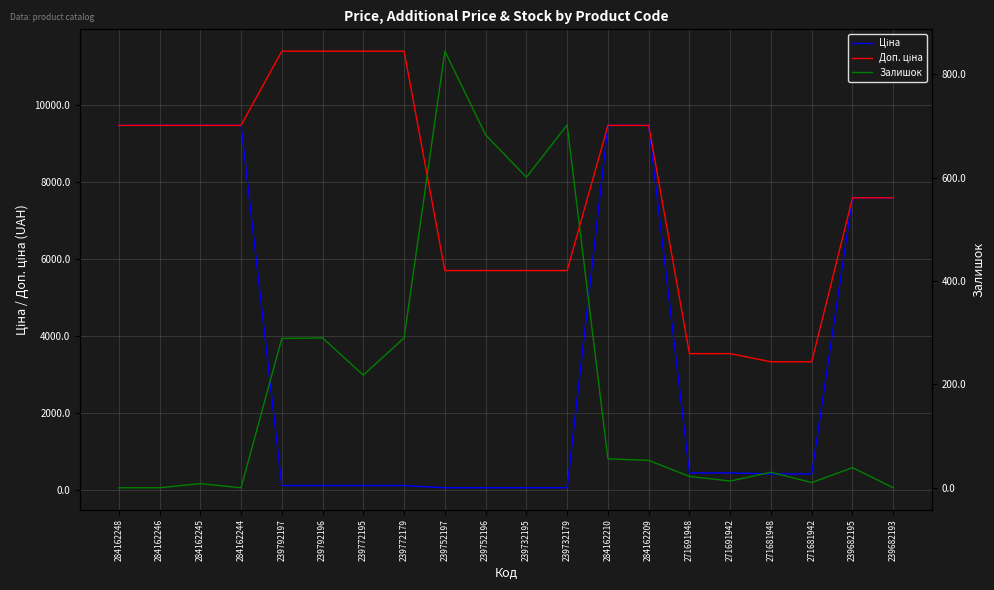

Where is the first local minimum for Залишок?

284162244